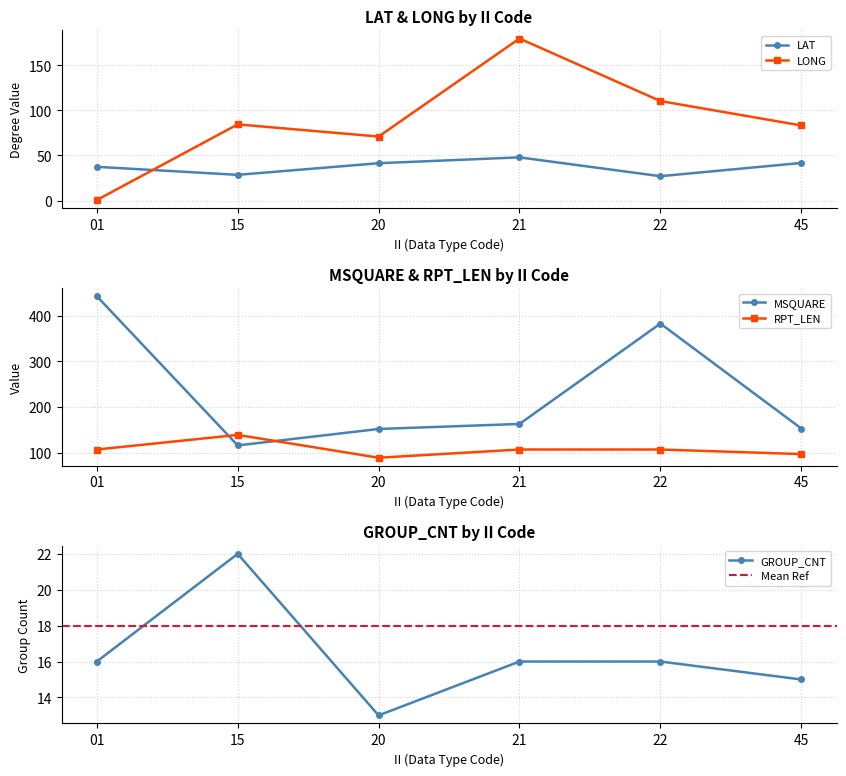

What is the difference between the maximum and minimum values in the LAT series?

20.9